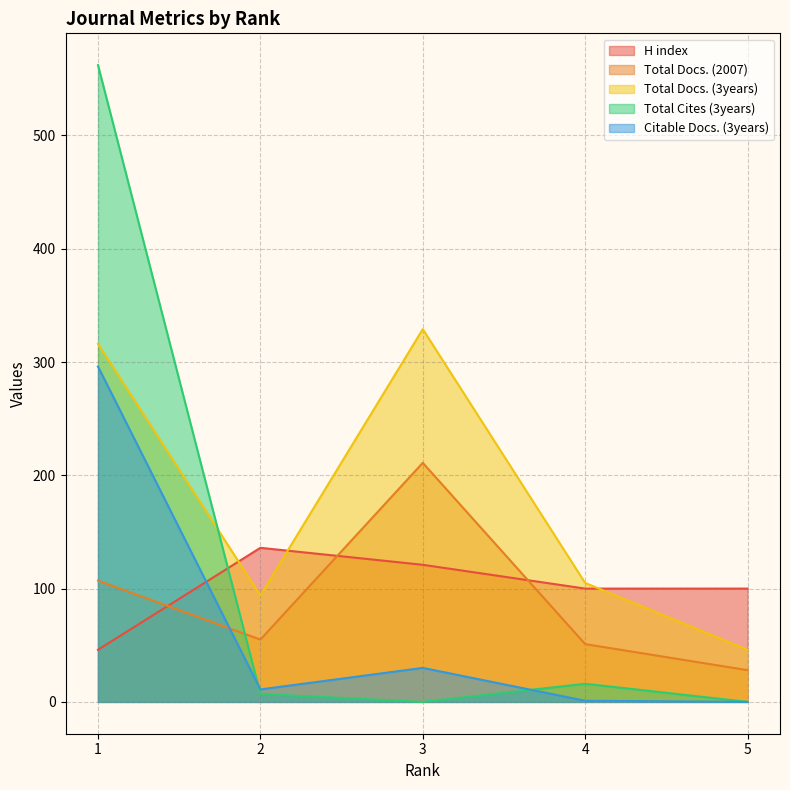

What is the value of the Total Docs. (2007) point at the 2nd from the left?

55